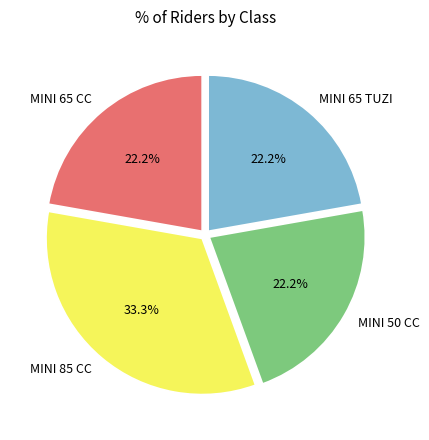

How many slices are in this pie chart?

4